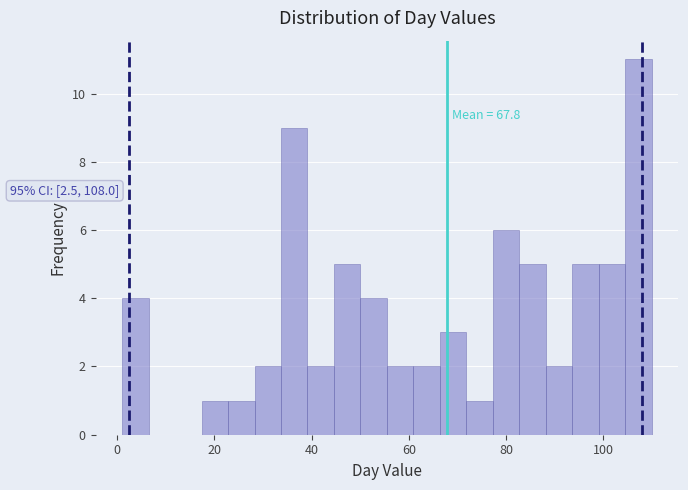

Read against the x-axis, roughly where is the centre of the tallest bar?

108